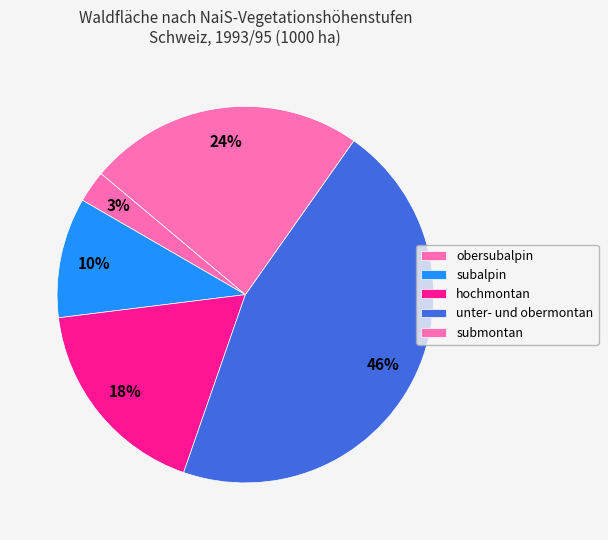

To the nearest percent, what percentage of the pie is obersubalpin?

3%